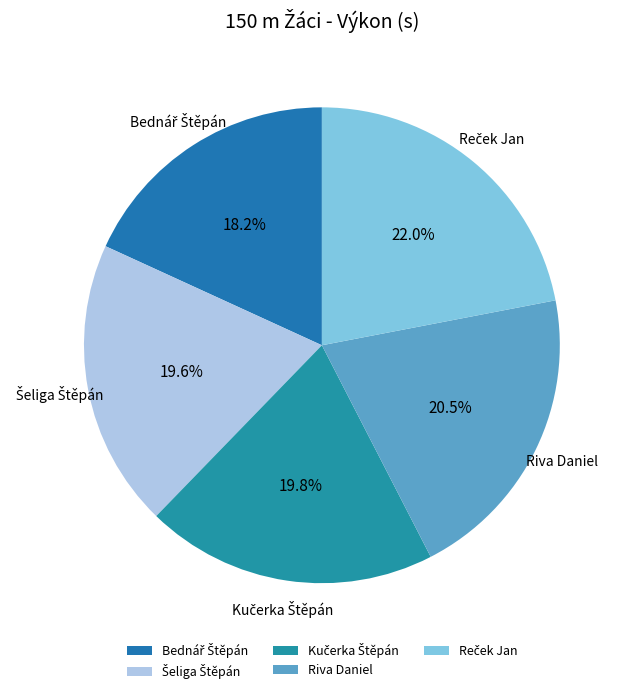

How much of the chart is everything except Riva Daniel?

79.5%